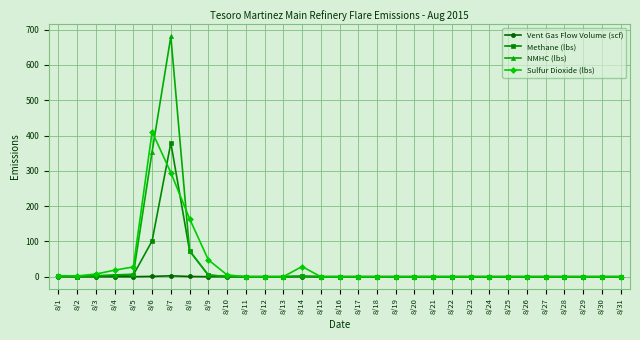

At which label does NMHC (lbs) reach its peak?

8/7